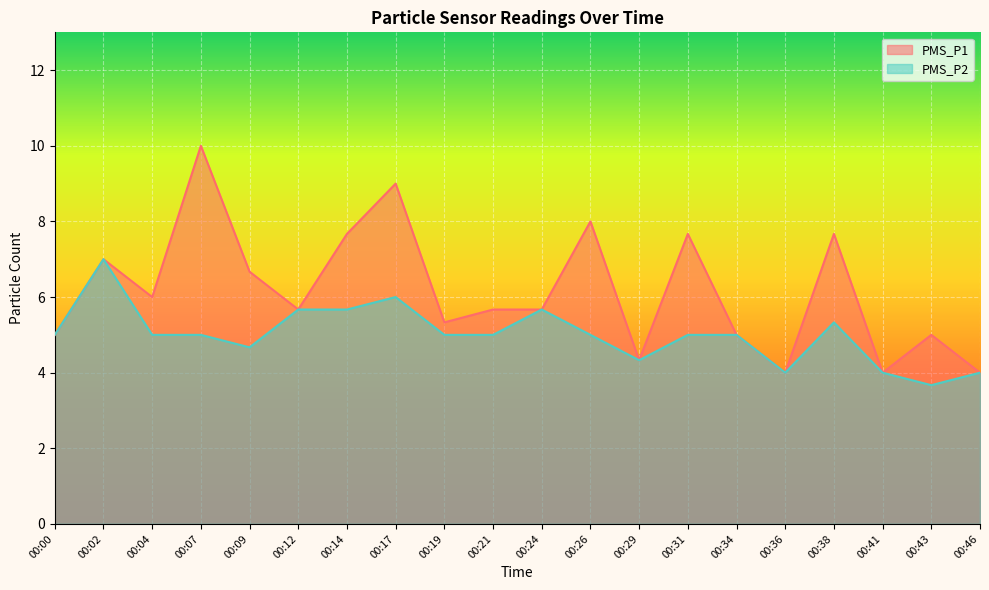

How many lines are shown in the chart?

2